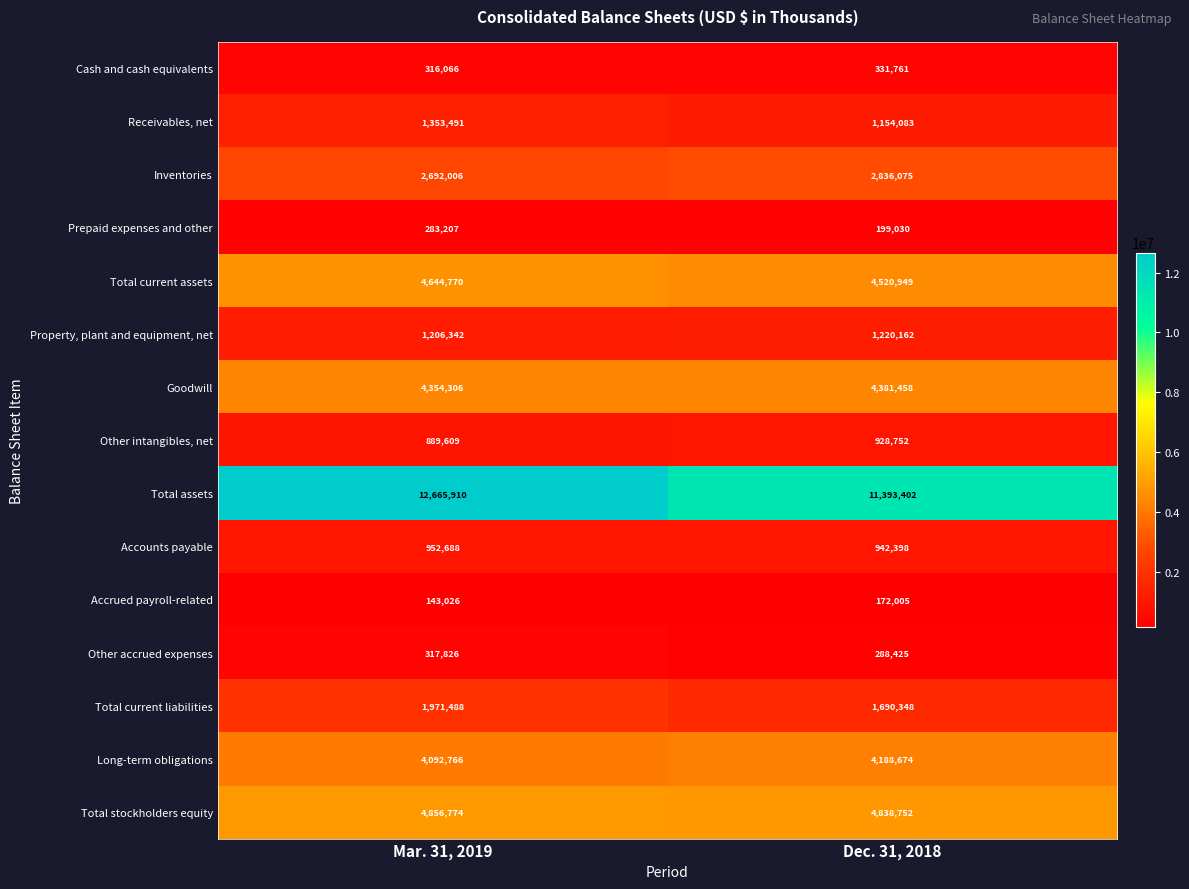

At which category does the chart reach its minimum across all series?

Mar. 31, 2019